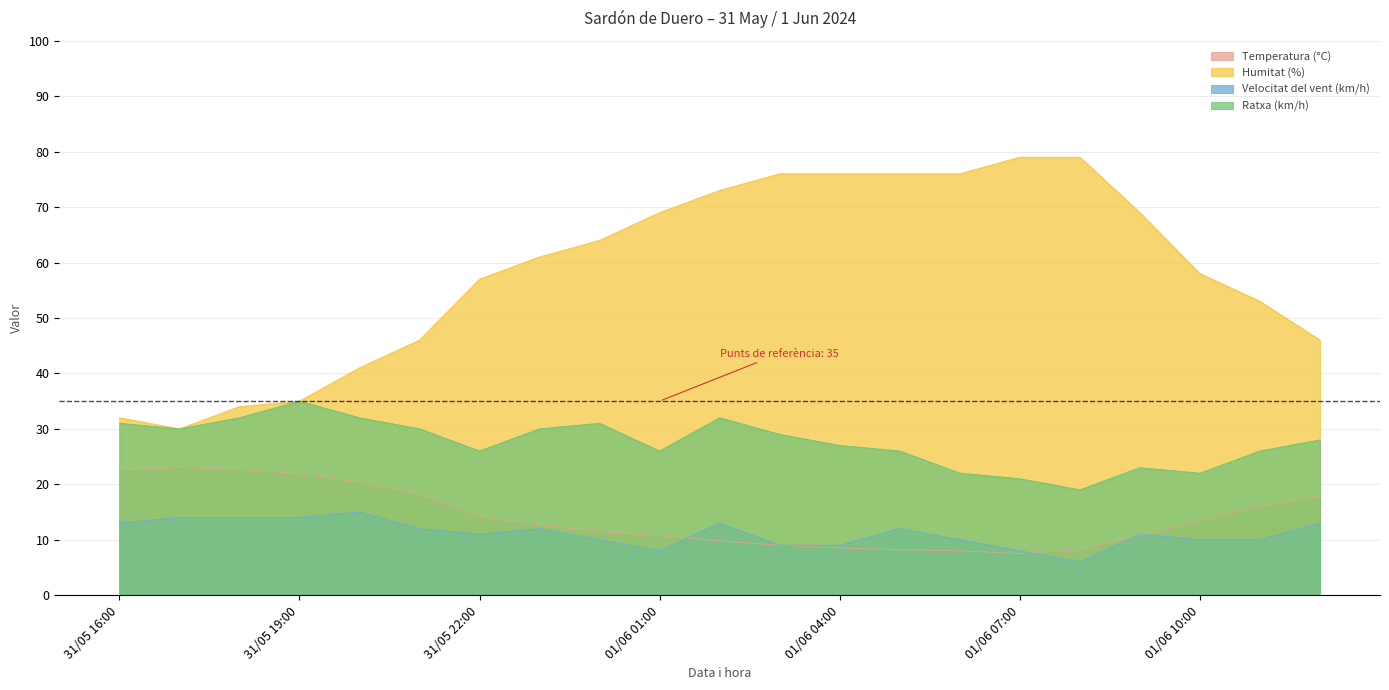

What is the sum of the Ratxa (km/h) values at 31/05 16:00 and 01/06 07:00?

52.0